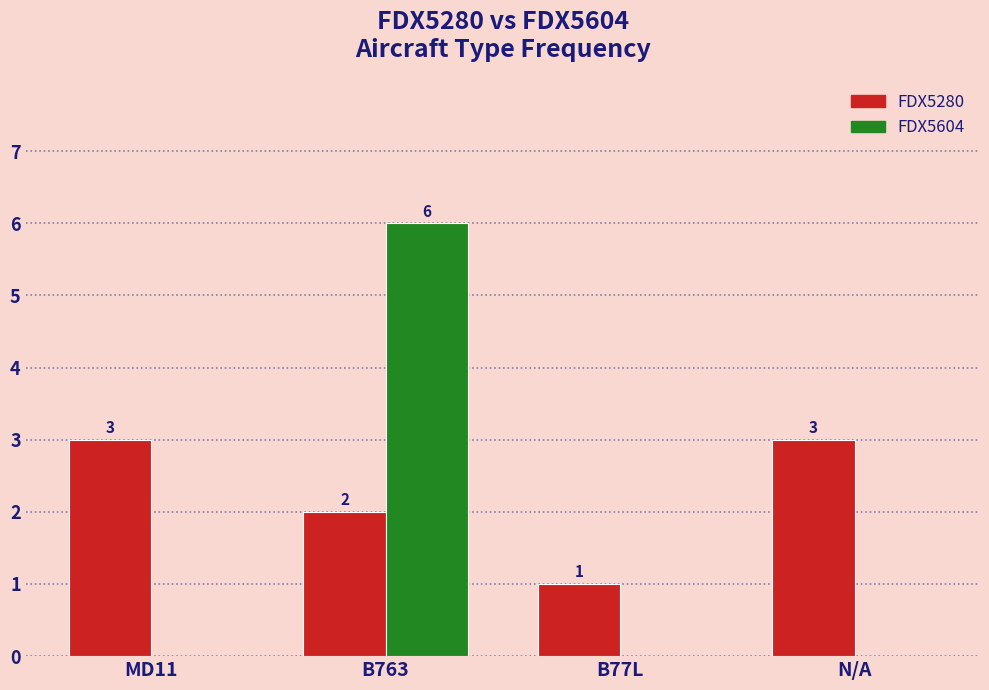

Reading right to left, what are all the values shown in this chart?

FDX5280: 3	1	2	3
FDX5604: 0	0	6	0